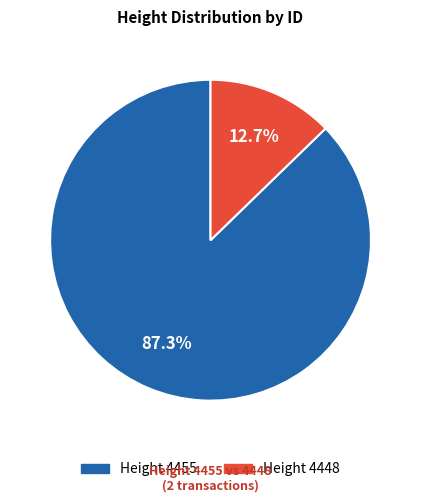

Is there a majority slice in this chart?

Yes